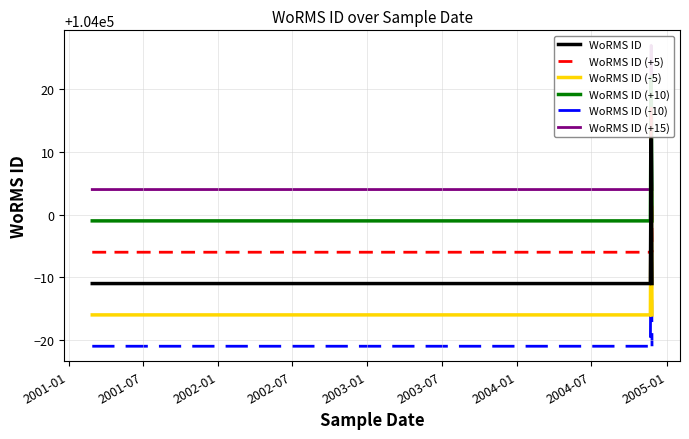

Does the chart display data point markers on the line(s)?

No